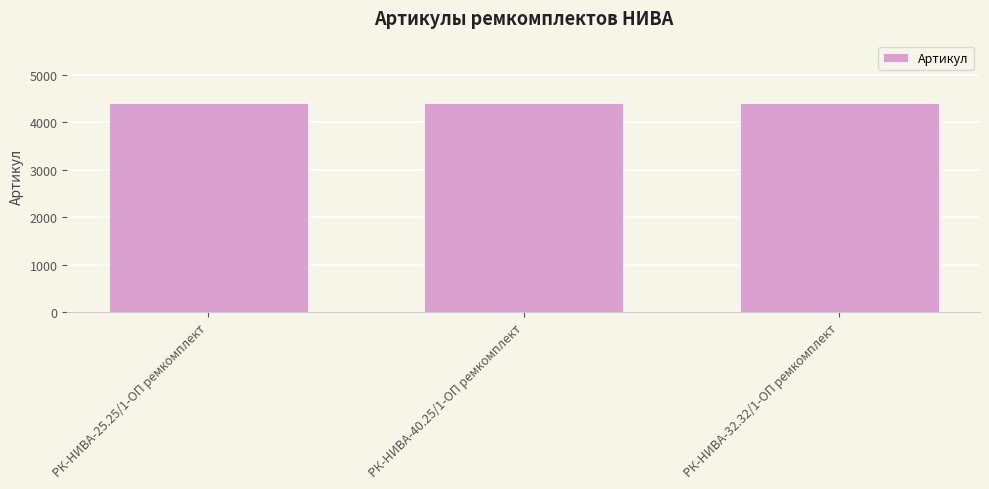

What position from the left is РК-НИВА-32.32/1-ОП ремкомплект?

3